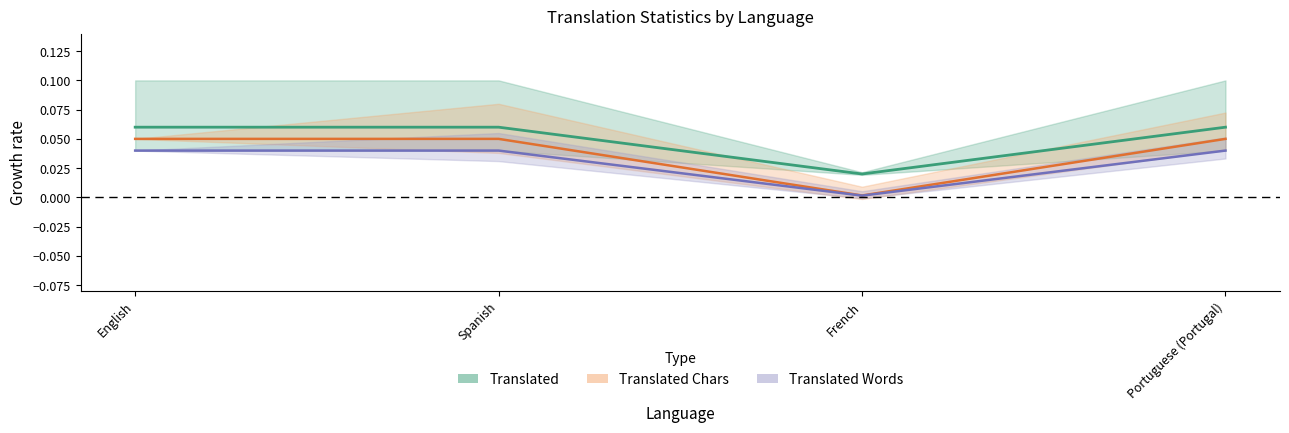

What position from the right is Portuguese (Portugal)?

1